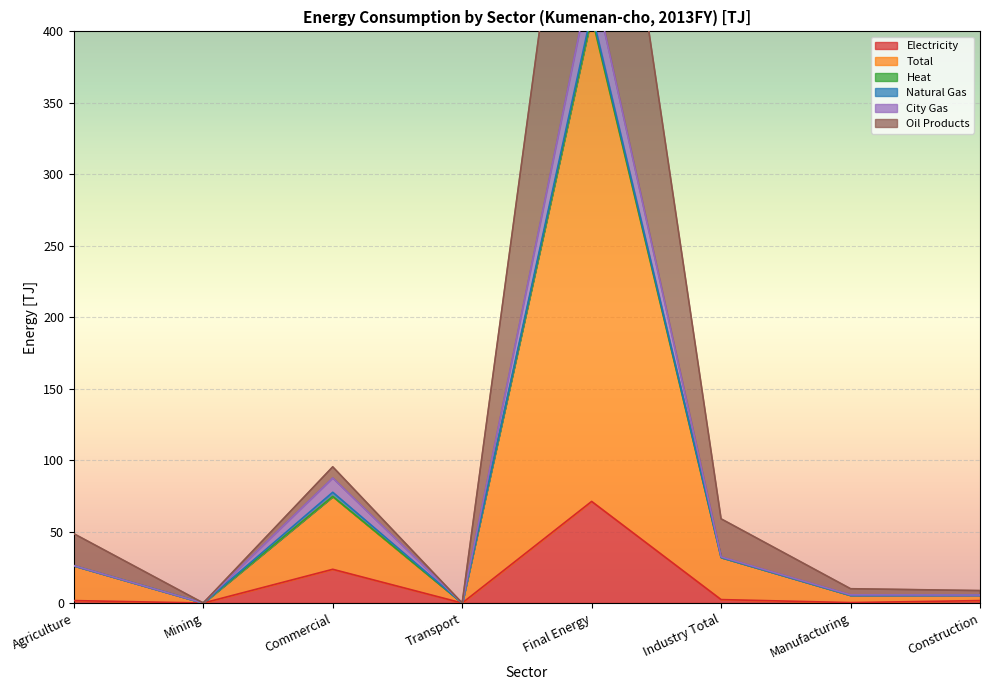

What is the difference between the highest and lowest values at Industry Total?

56.5